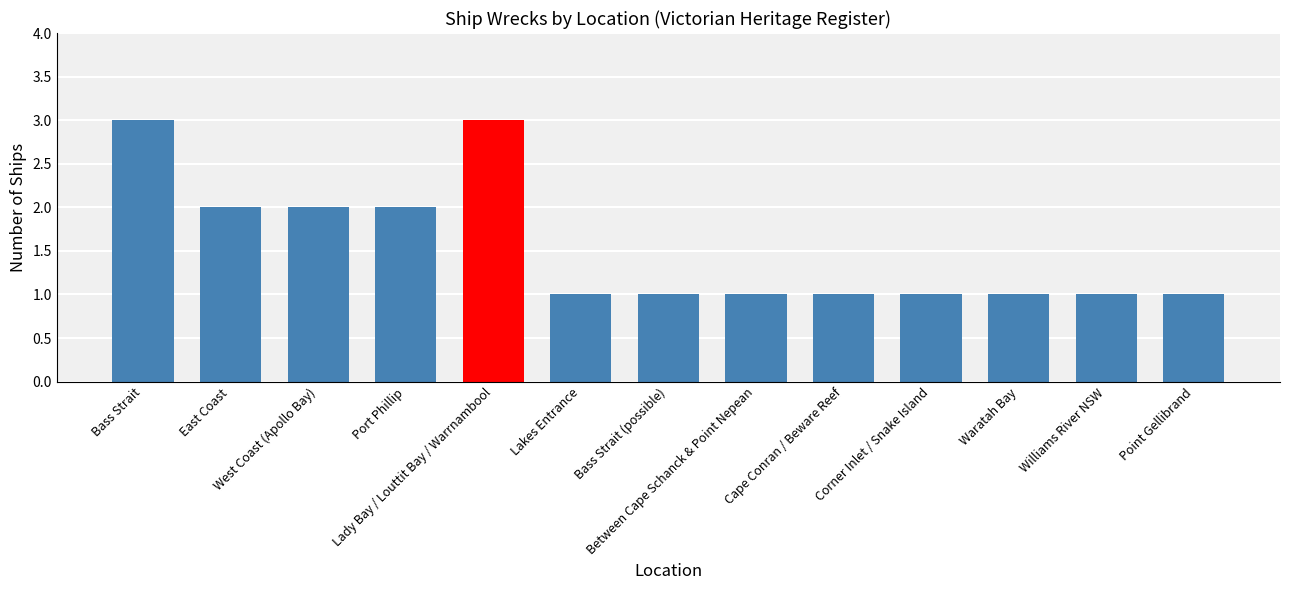

What is the smallest value displayed?

1